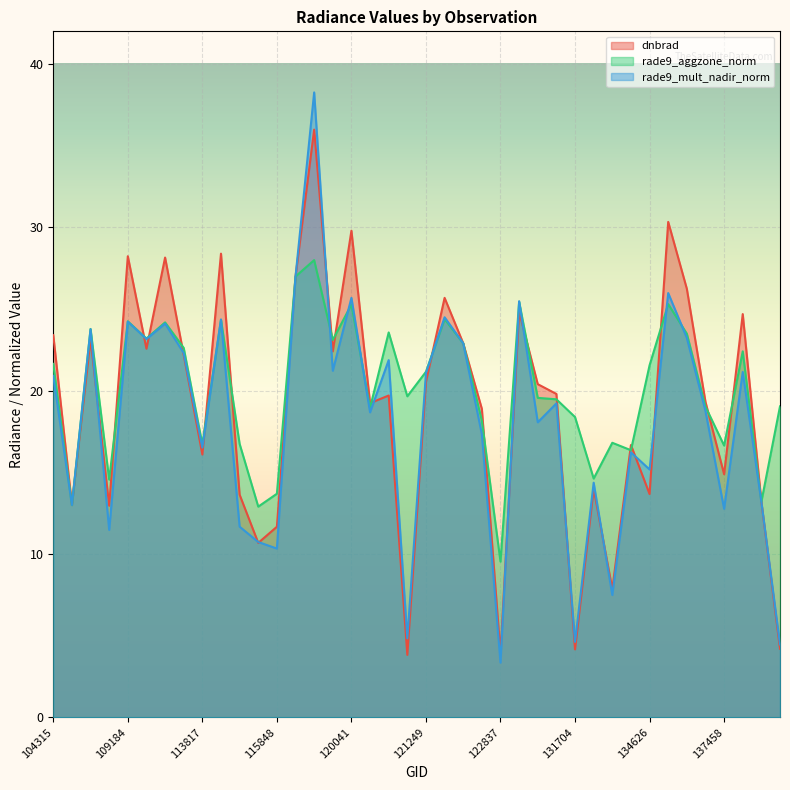

In rade9_mult_nadir_norm, how many points are lower than both neighbors (excluding endpoints)?

14